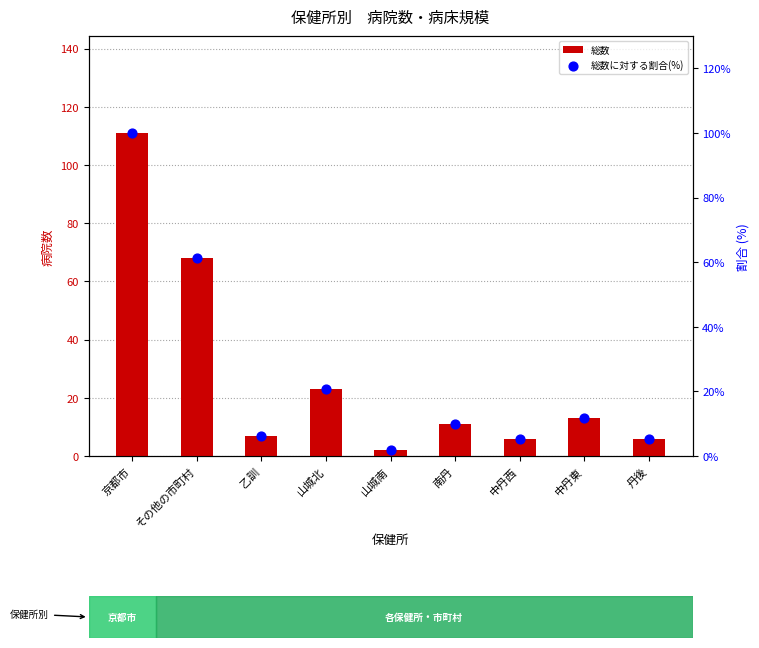

At which category is the sum across all series the highest?

京都市